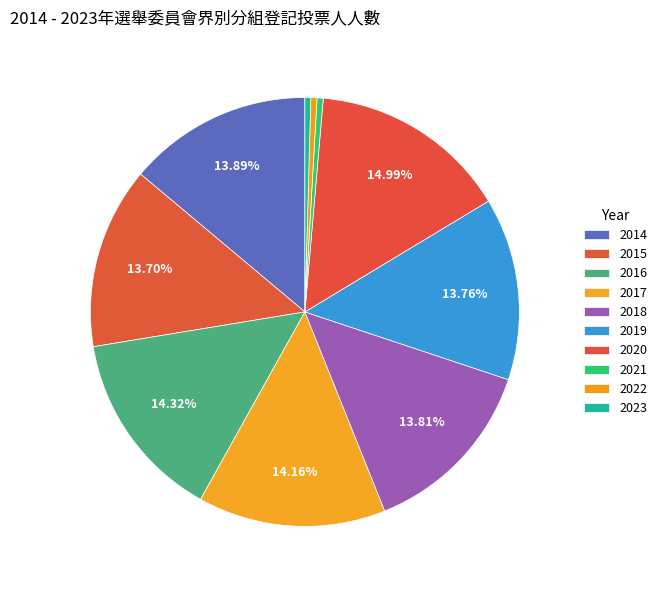

Combined, what portion of the pie is 2015 and 2014?

27.6%